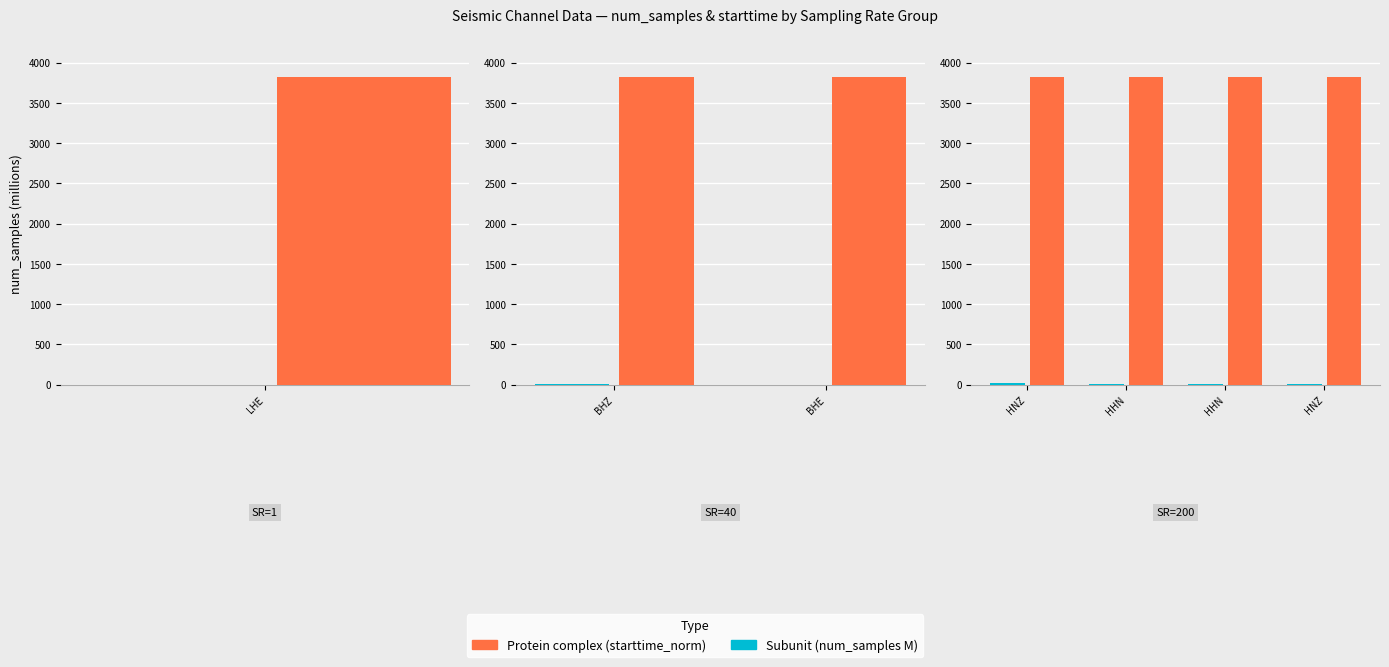

What is the difference between the maximum and minimum values in the Subunit series?

13.2